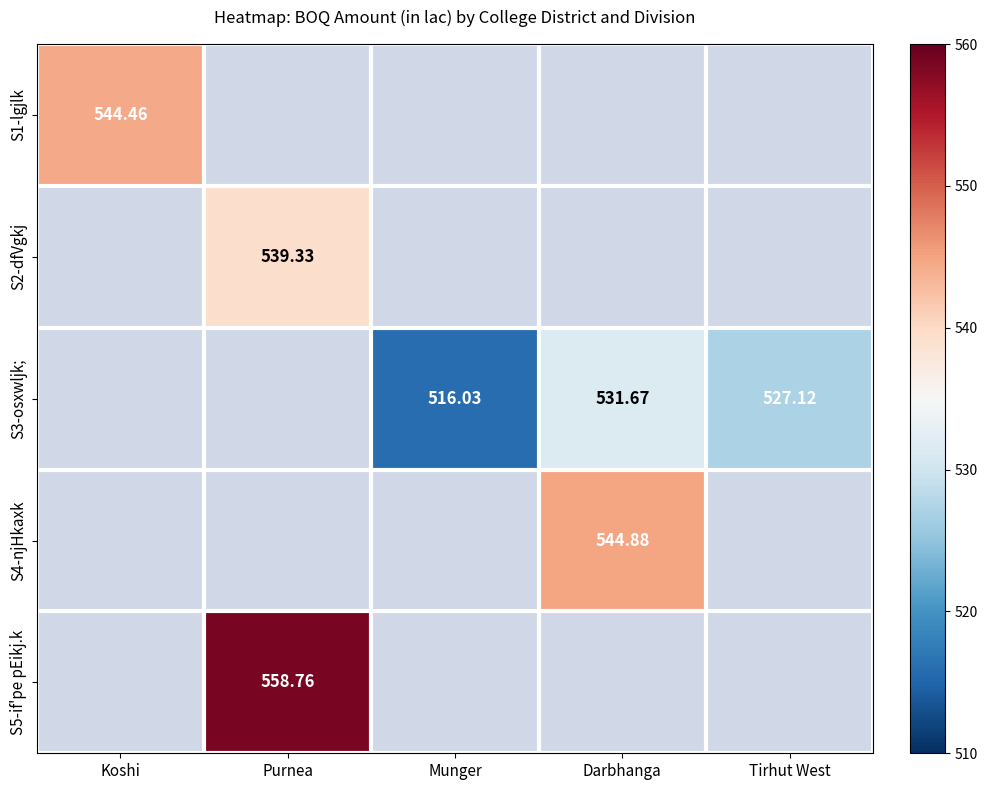

What is the minimum value shown in the chart?

516.0